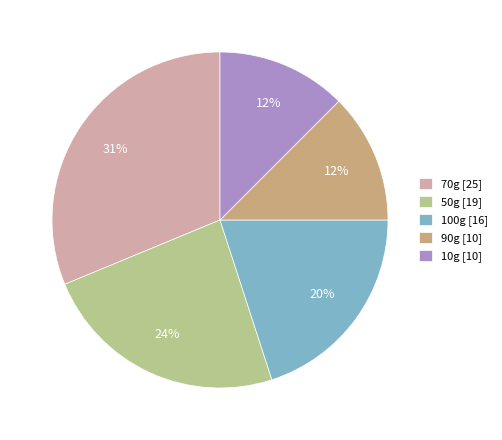

Which has a higher value, 100g or 70g?

70g